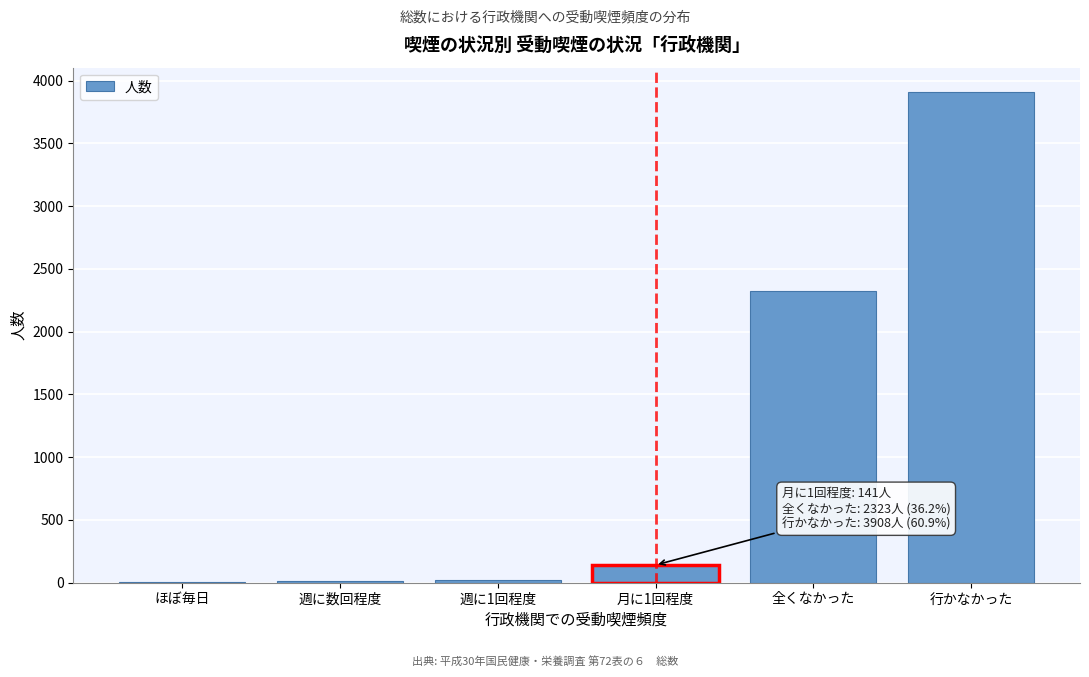

Between 週に数回程度 and 全くなかった, which is larger?

全くなかった